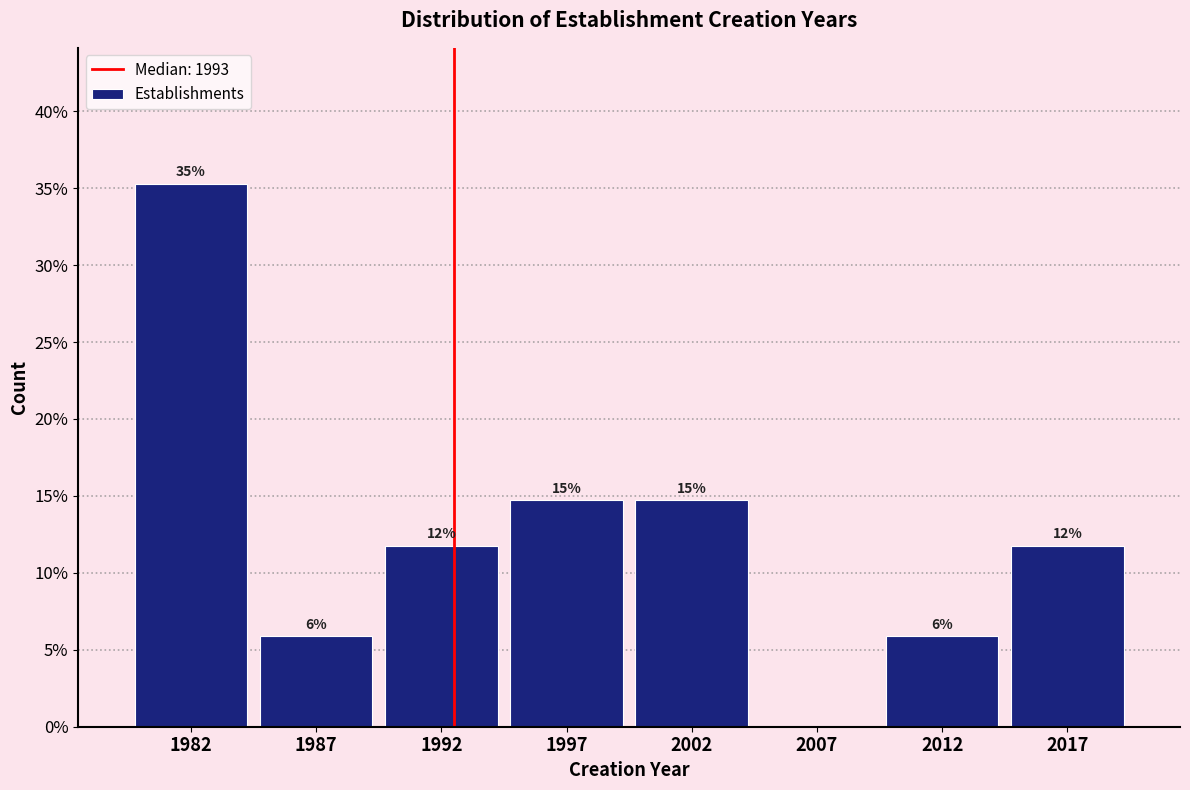

Are the bars horizontal?

No